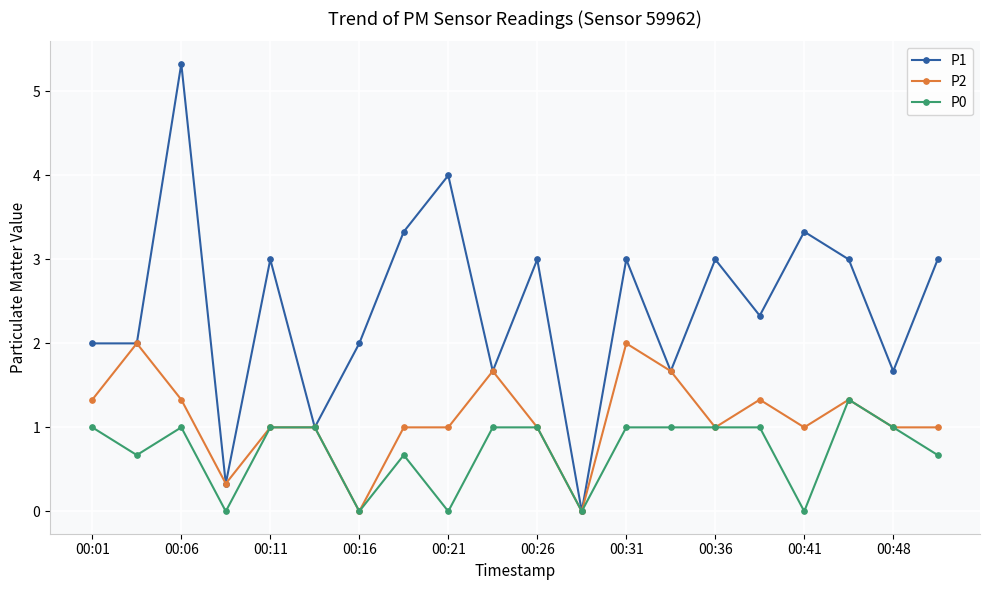

What is the maximum value shown in the chart?

5.3